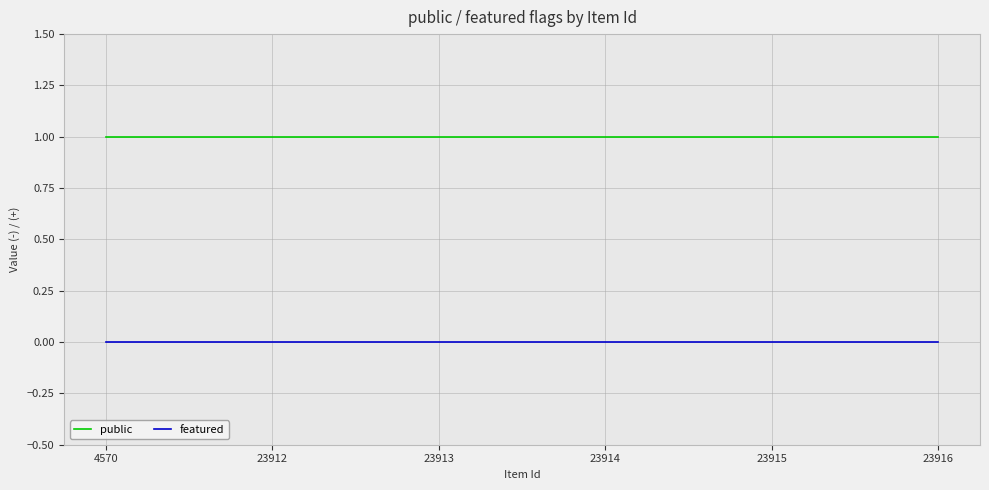

Which series has the largest total across all categories?

public